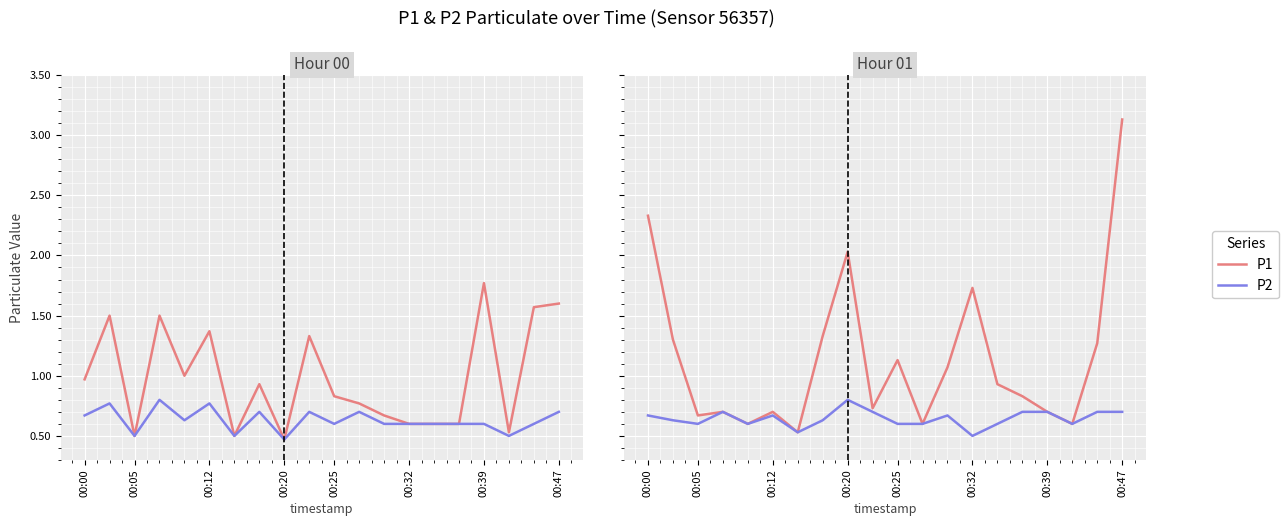

In P1, how many points are higher than both neighbors (excluding endpoints)?

5